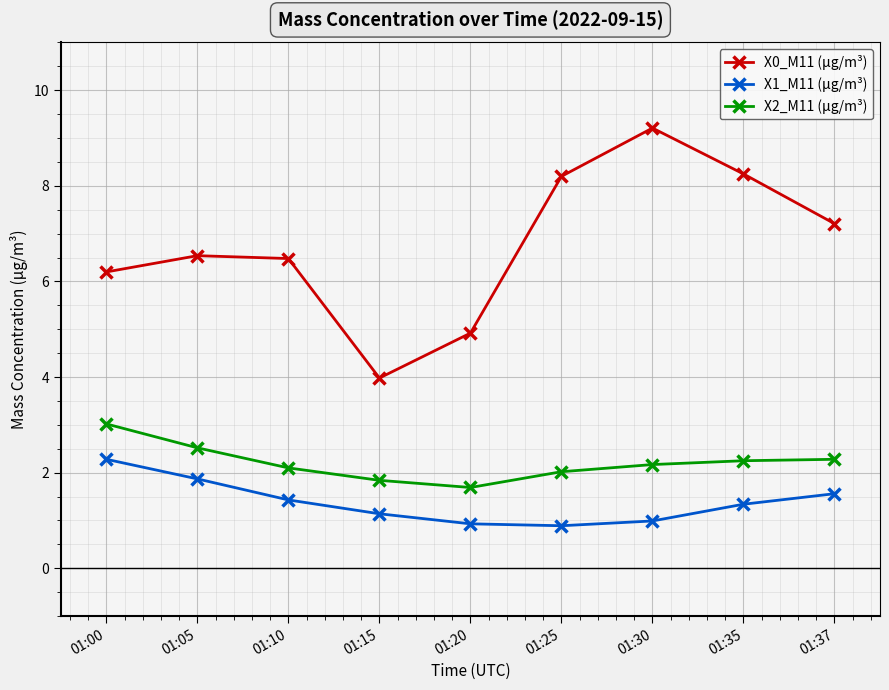

Rank the series by their maximum value, from lowest to highest.

X1_M11 (μg/m³), X2_M11 (μg/m³), X0_M11 (μg/m³)